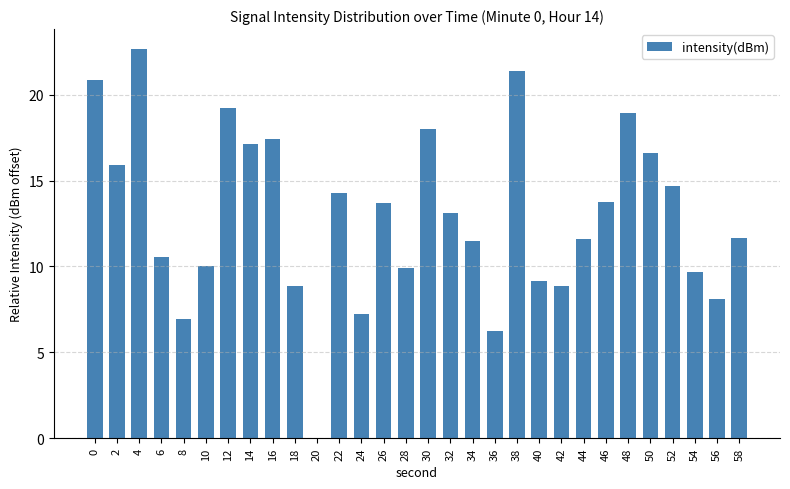

Which category has the highest value across all series?

4